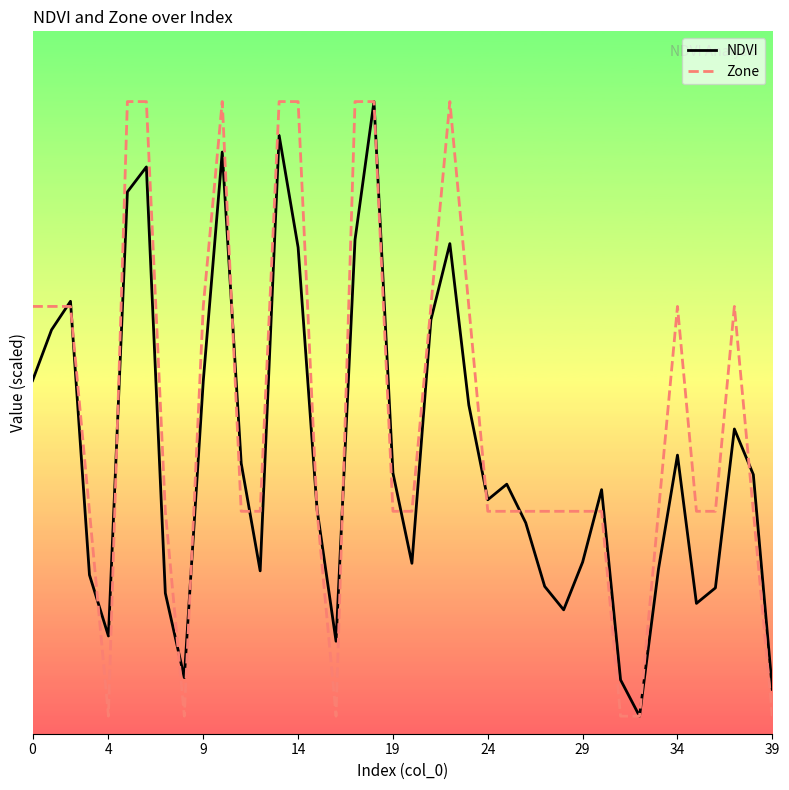

What is the difference between the maximum and minimum values in the Zone series?

3.5